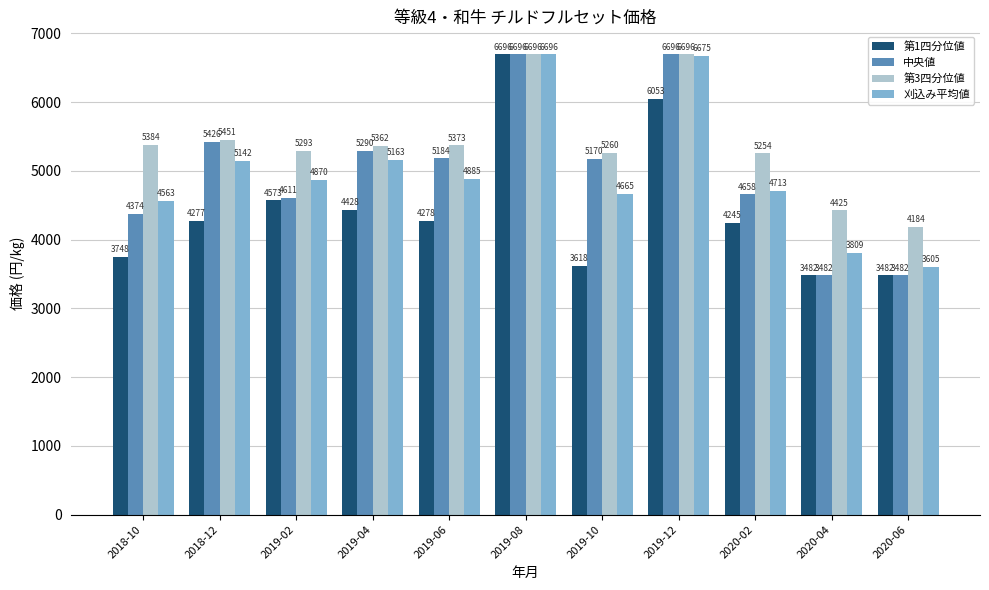

What are all the series names shown in the legend?

第1四分位値, 中央値, 第3四分位値, 刈込み平均値